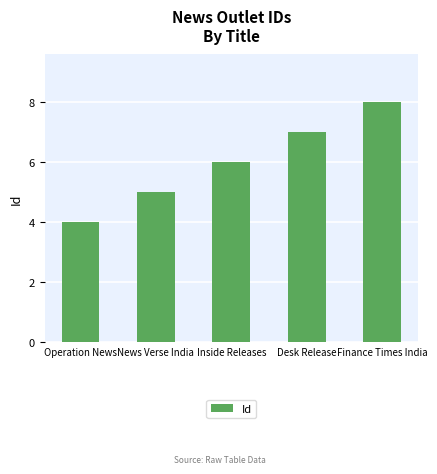

Rank the categories by value from lowest to highest.

Operation News, News Verse India, Inside Releases, Desk Release, Finance Times India